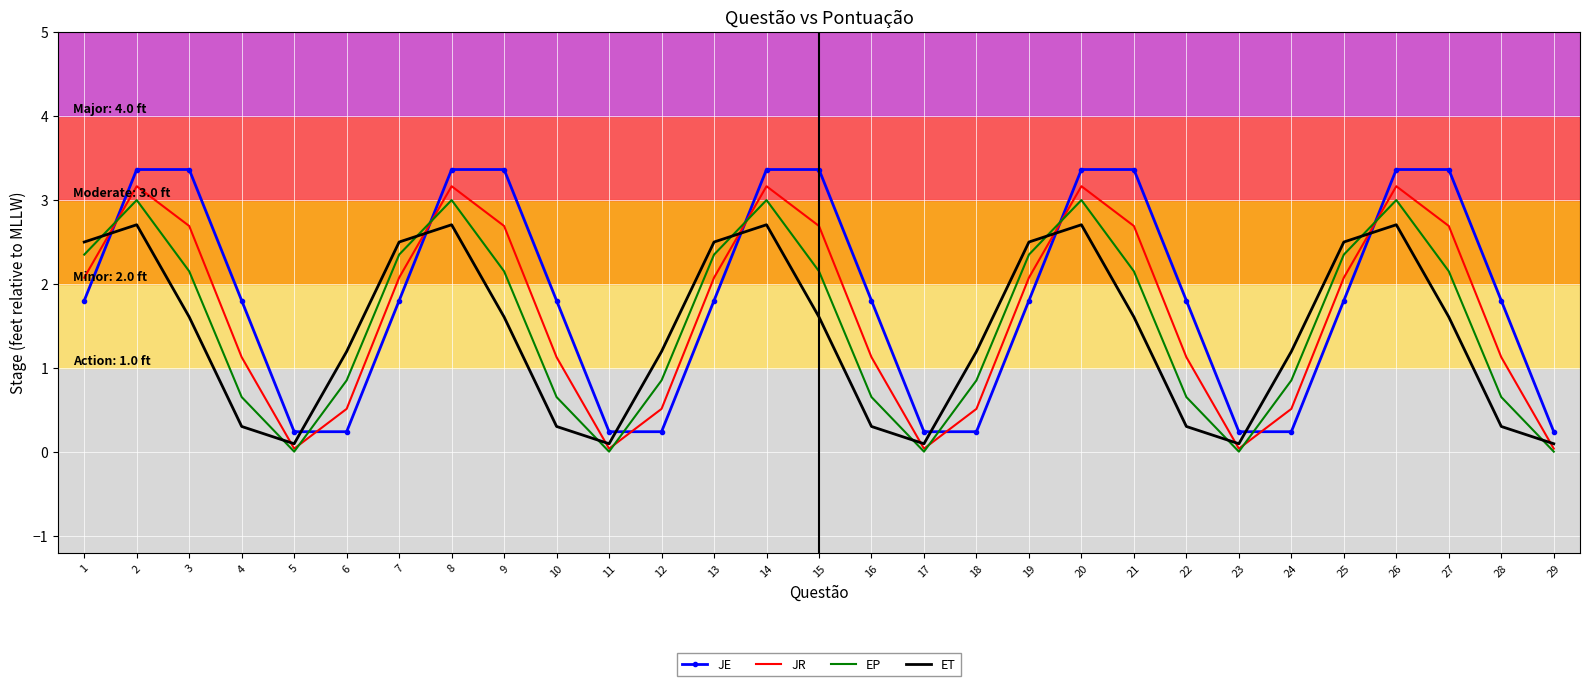

Rank the series at 4 from lowest to highest value.

ET, EP, JR, JE